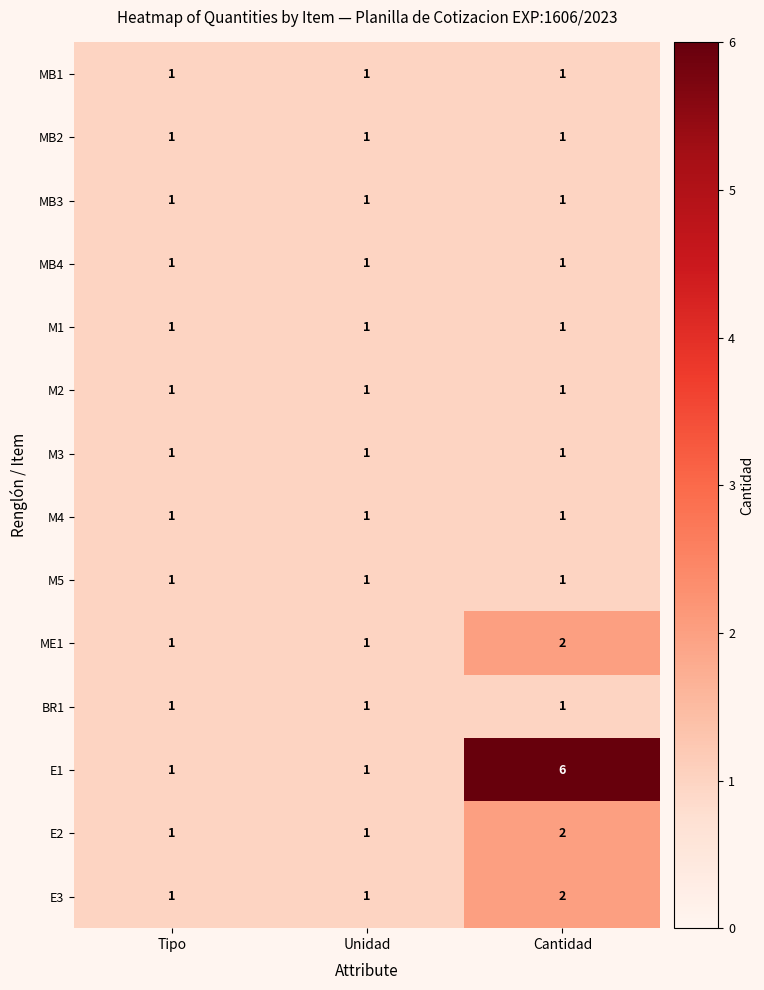

Which series has the widest spread of values?

E1